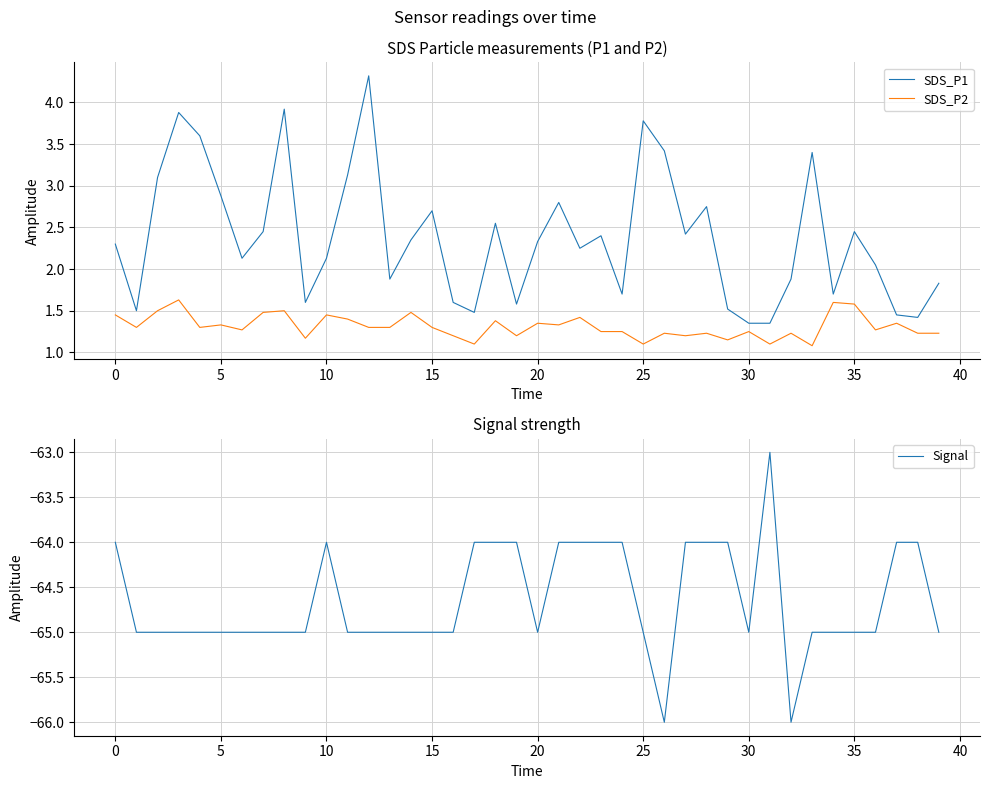

How many interior local peaks does the SDS_P1 series have?

11